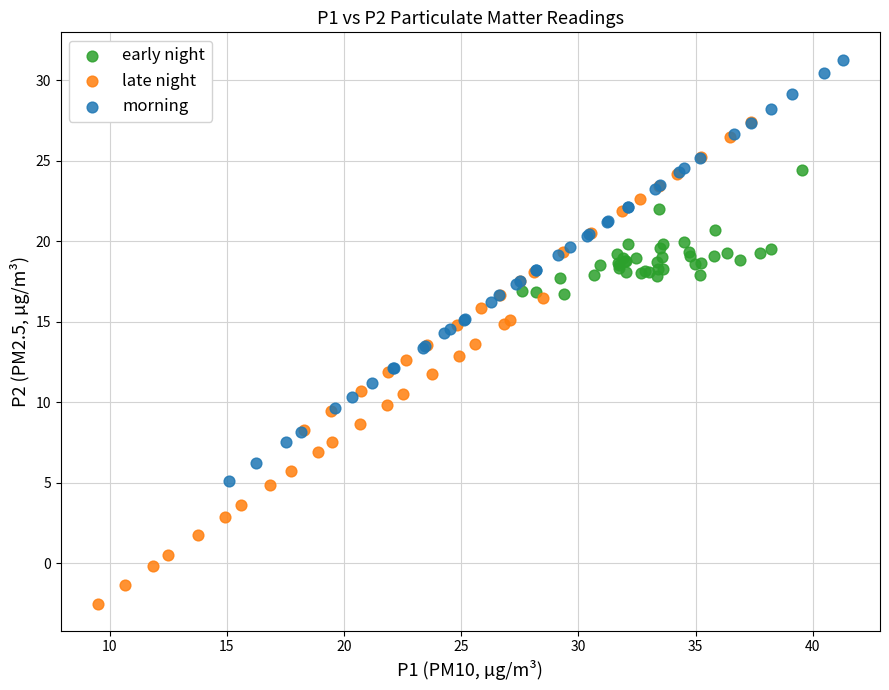

What are all the series names shown in the legend?

early night, late night, morning